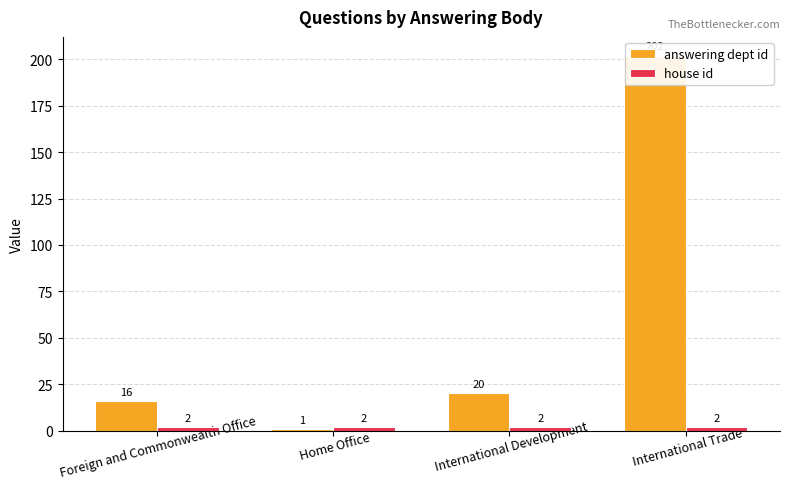

What is the total value across all series at International Development?

22